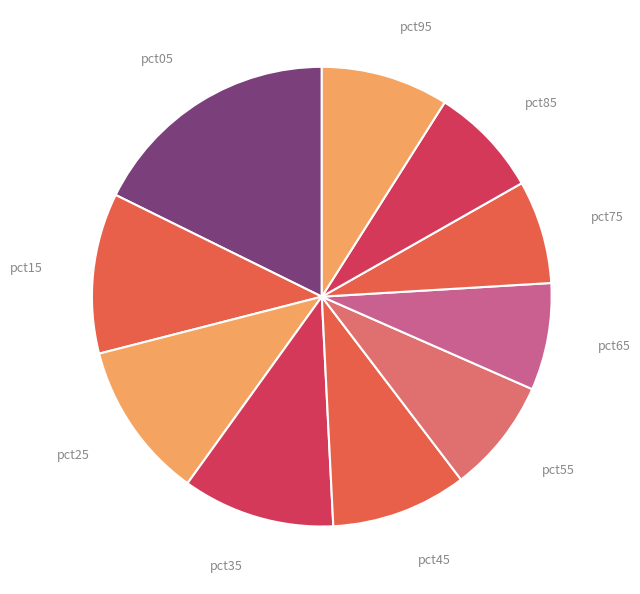

To the nearest percent, what portion does pct95 represent?

9%